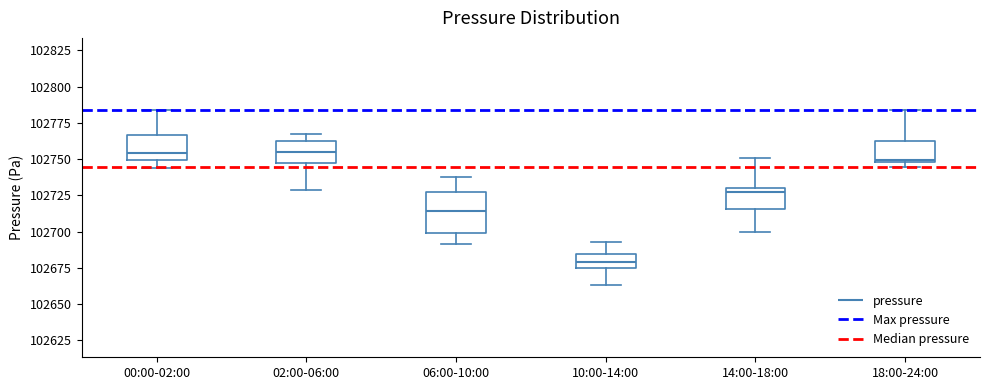

Where does the upper whisker of the box for 10:00-14:00 end on the y-axis? The values are not printed on the chart, so give them approximately, as read against the axis.

102695